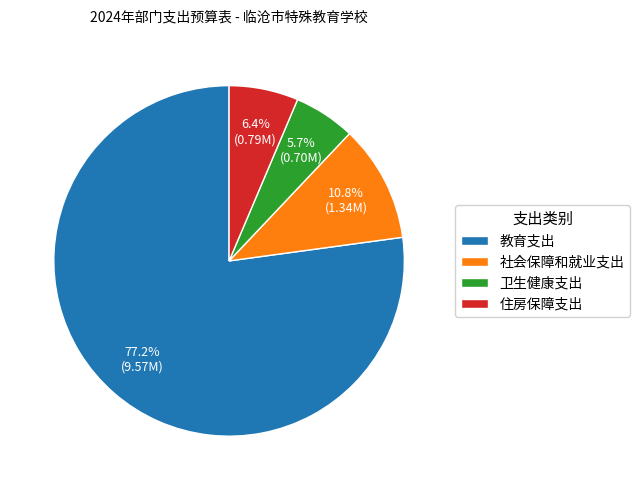

Rank the categories by value from lowest to highest.

卫生健康支出, 住房保障支出, 社会保障和就业支出, 教育支出